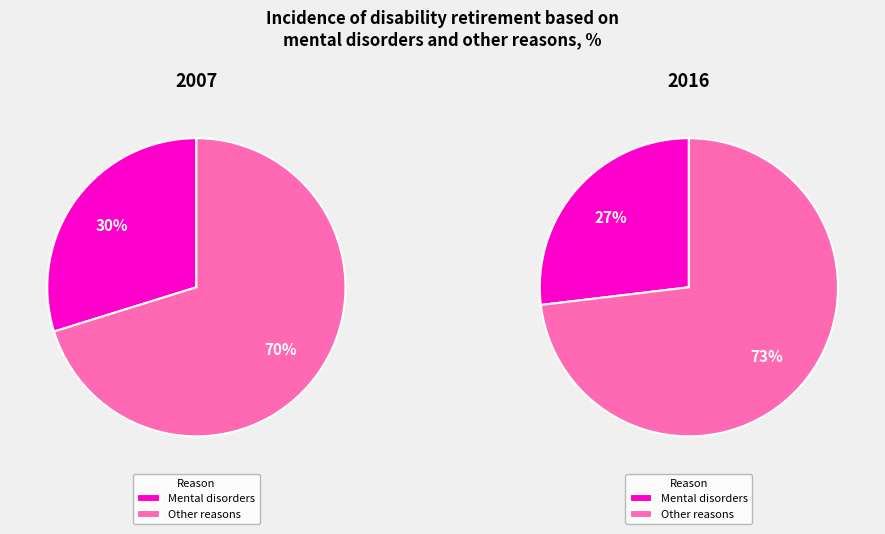

Is there any slice that represents more than half of the pie?

Yes